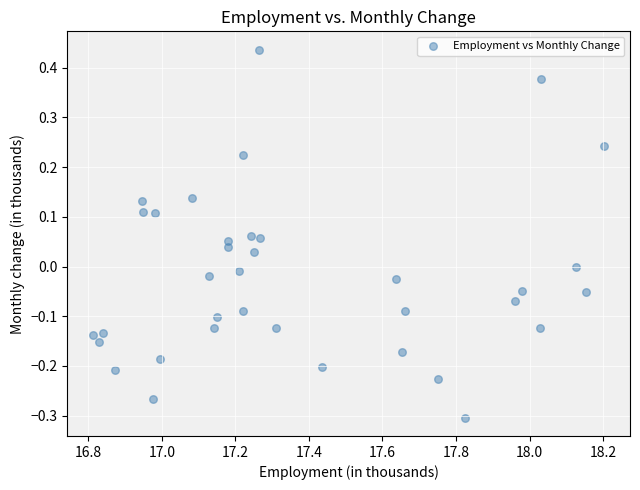

What is the range of X values (max minus min)?

1.4